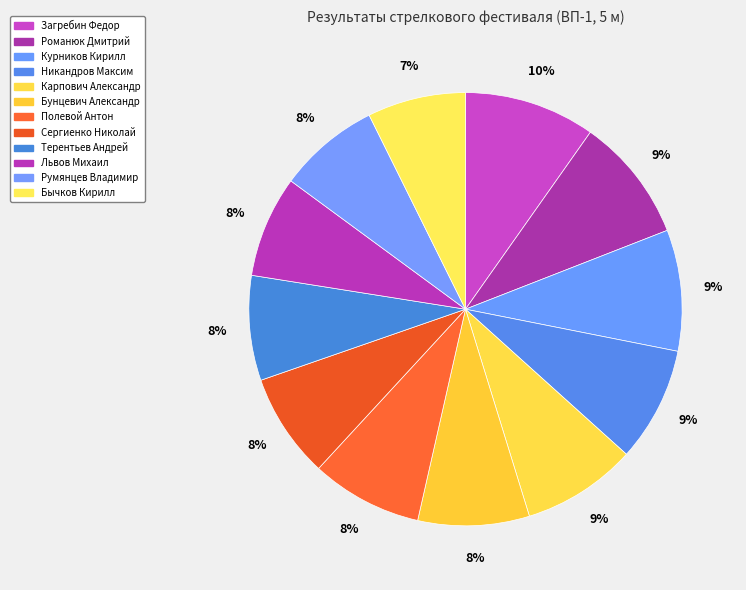

To the nearest percent, what is the combined percentage of Полевой Антон and Романюк Дмитрий?

18%